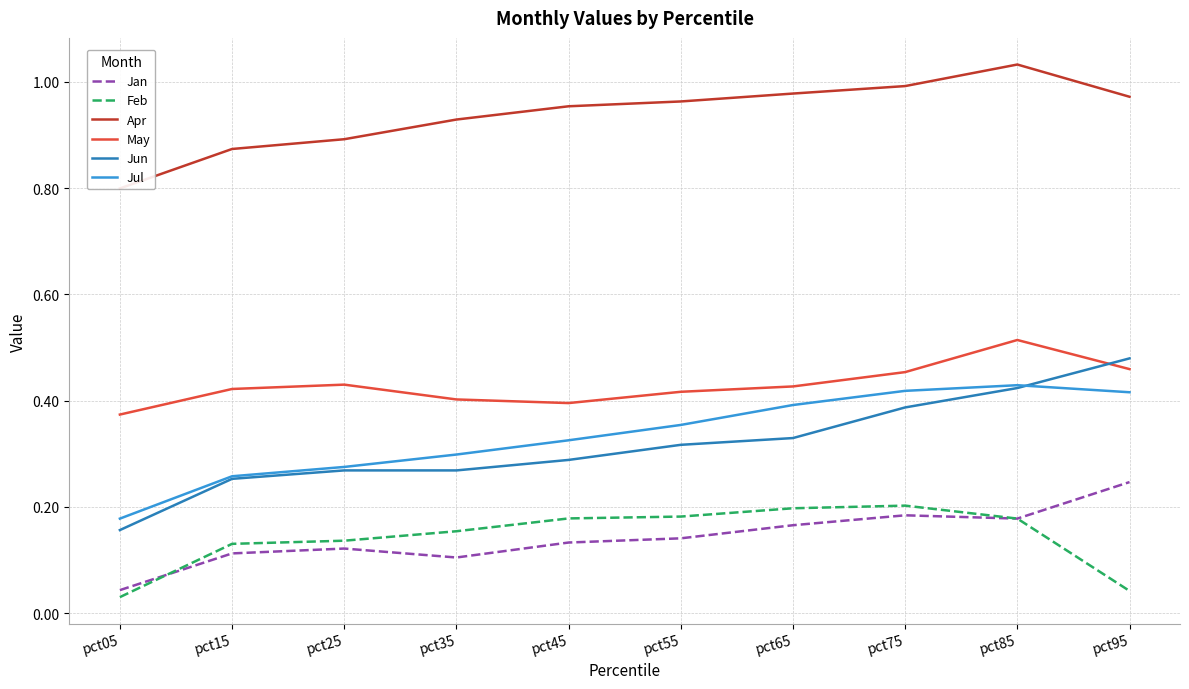

Where is the first local minimum for May?

pct45